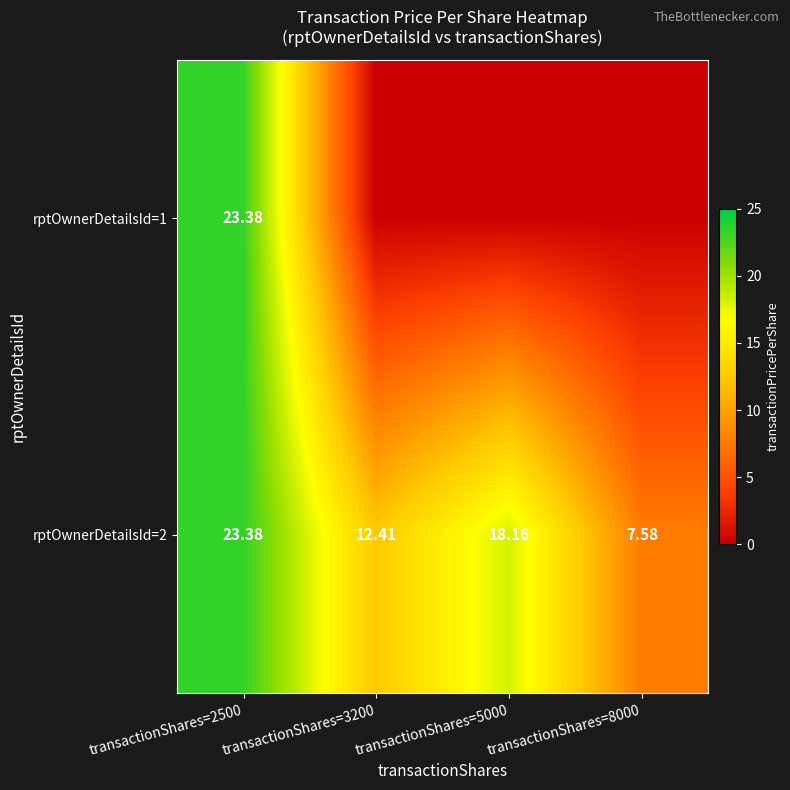

How many data points in rptOwnerDetailsId=2 are above 18?

2